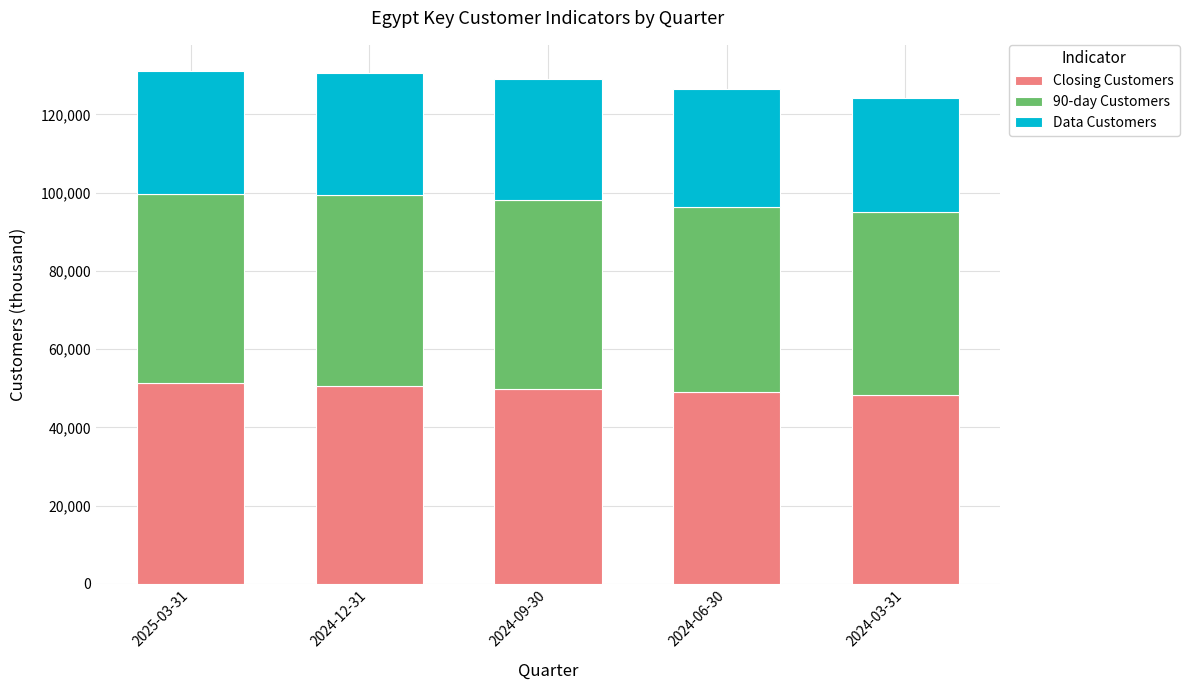

How many bars are there in total?

5